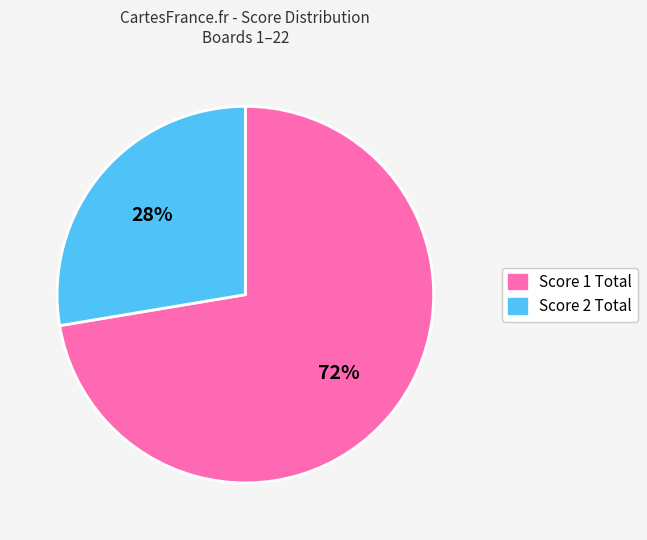

How many slices are in this pie chart?

2